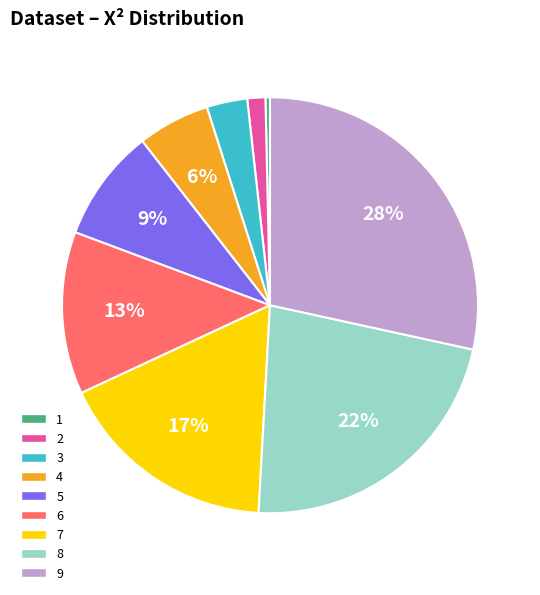

To the nearest percent, what portion does 2 represent?

1%